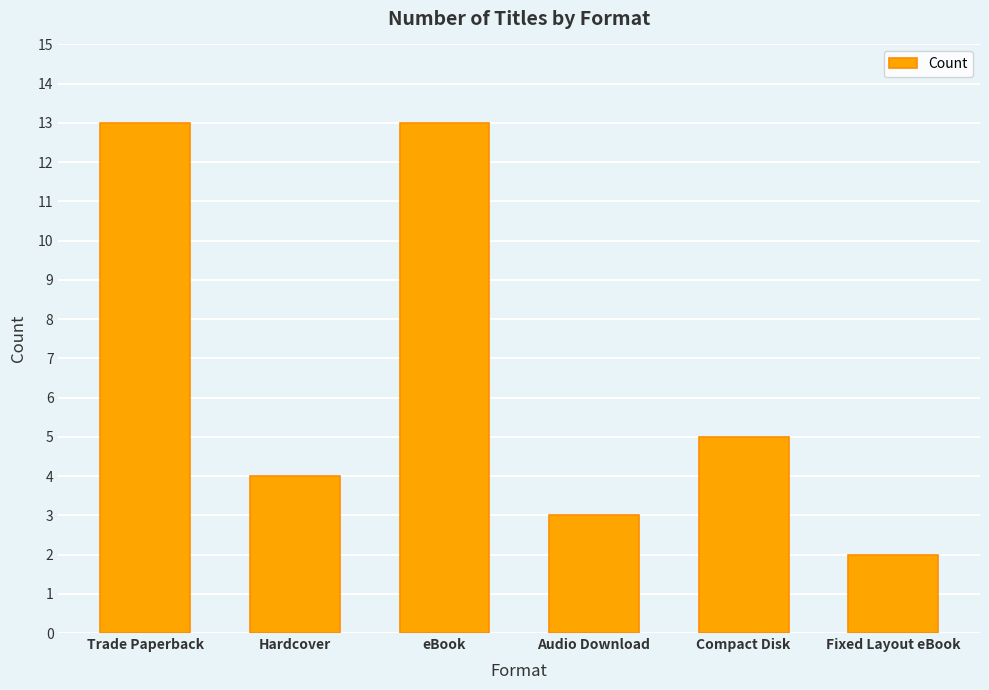

At which category does the chart reach its minimum across all series?

Fixed Layout eBook